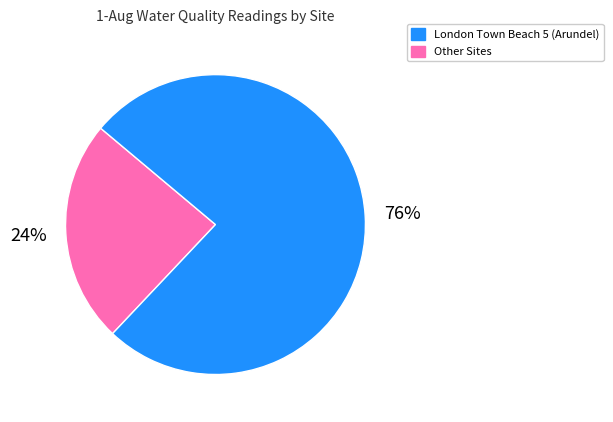

To the nearest percent, what is the average slice percentage?

50%